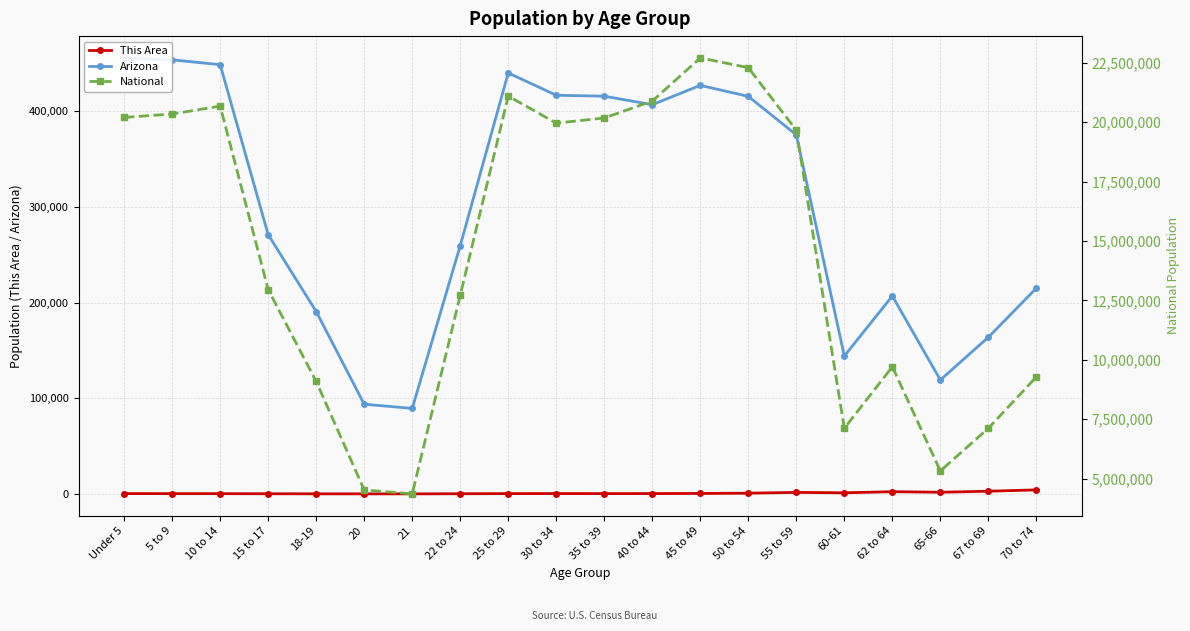

How many lines are shown in the chart?

3